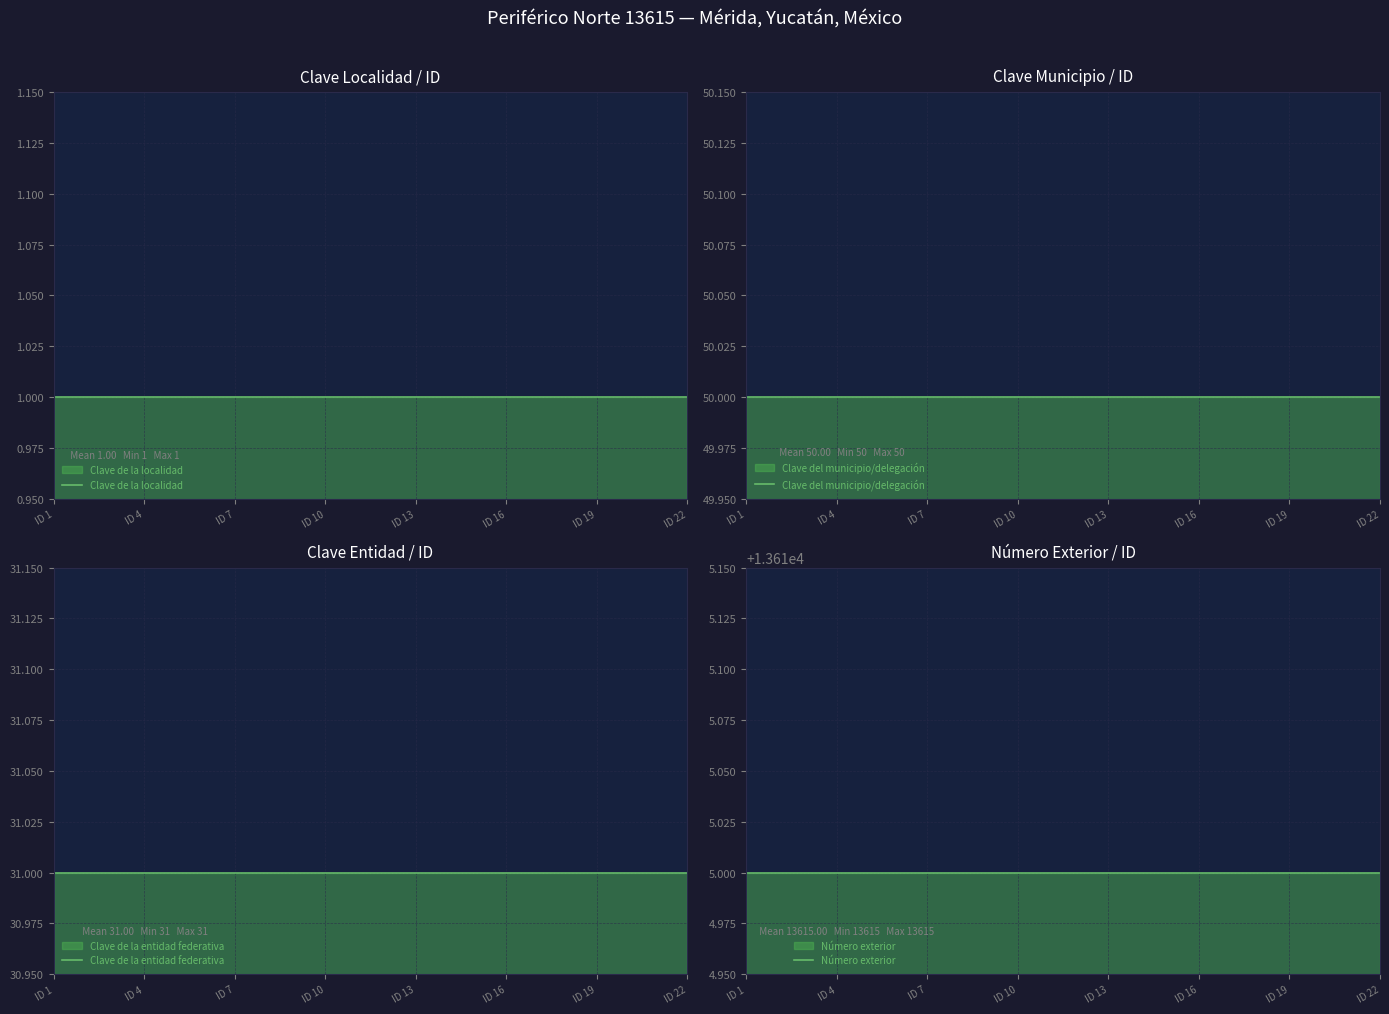

Which has a higher value, 9 or ID 7?

9